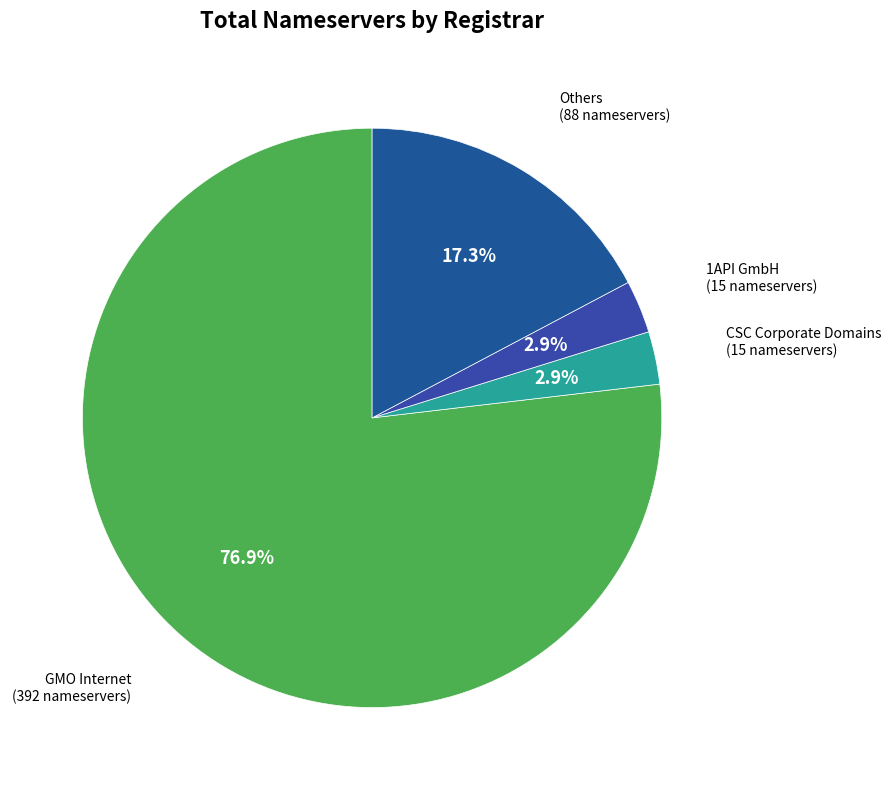

Count the number of slices in the pie.

4